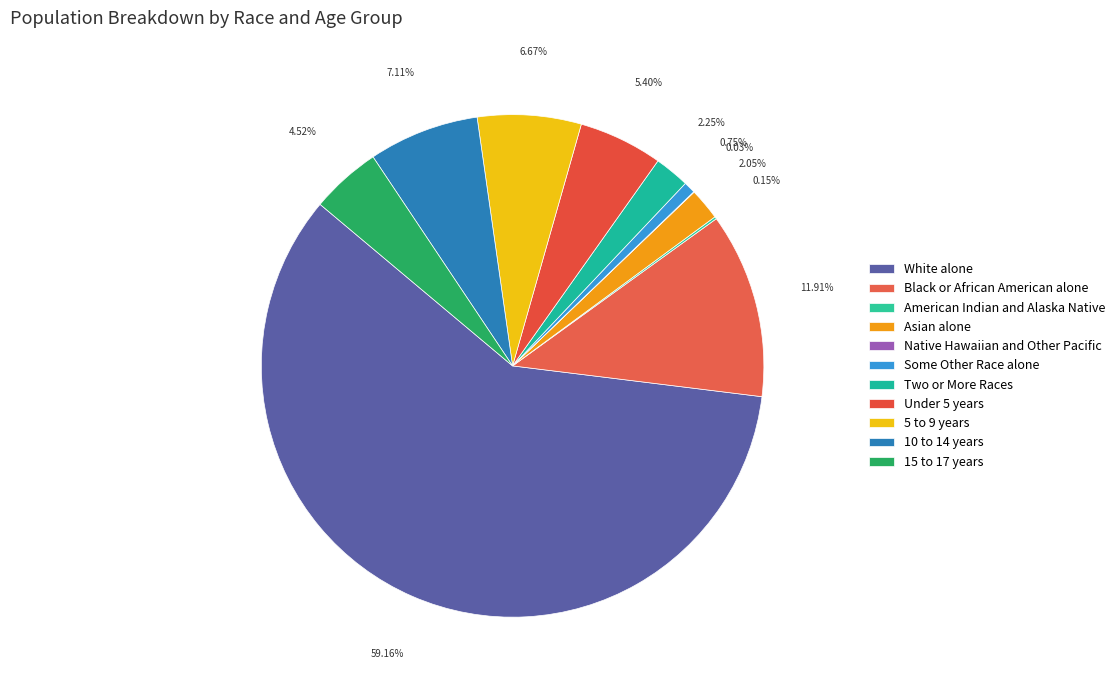

Which slice is the largest?

White alone